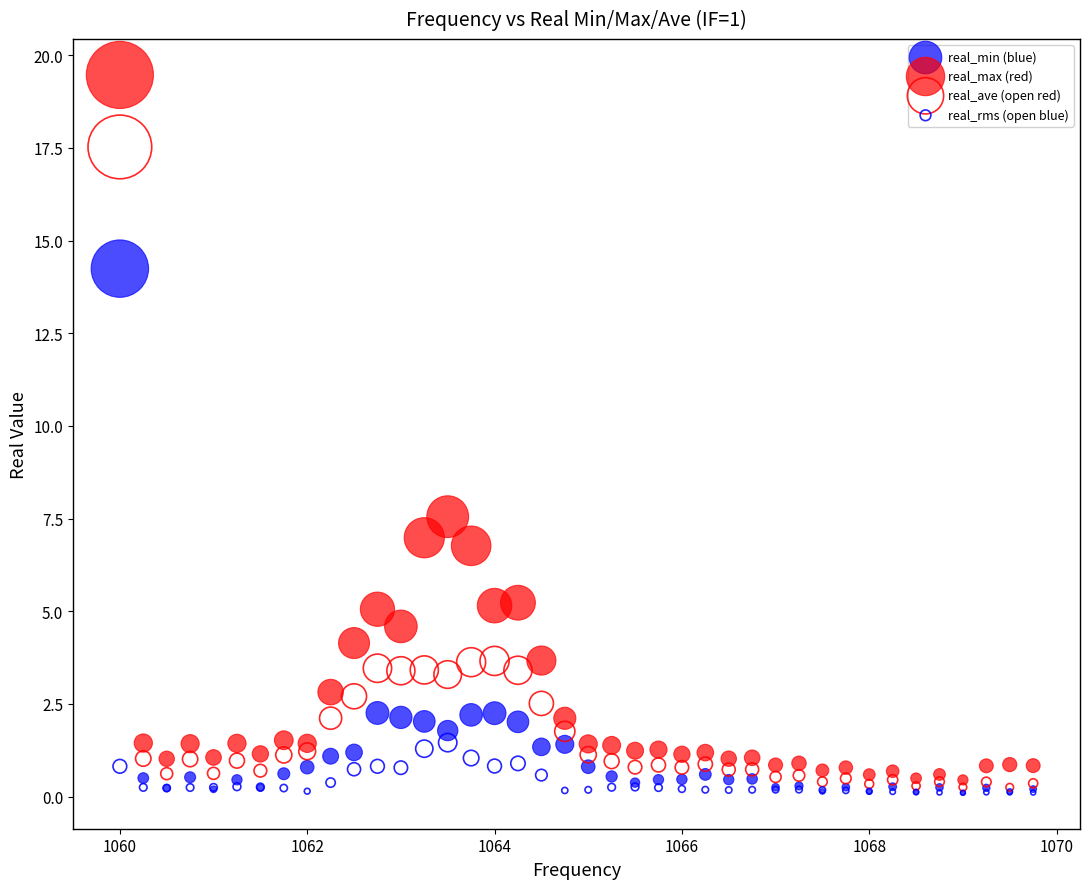

Across all series, what Y value is closest to 9?

7.6